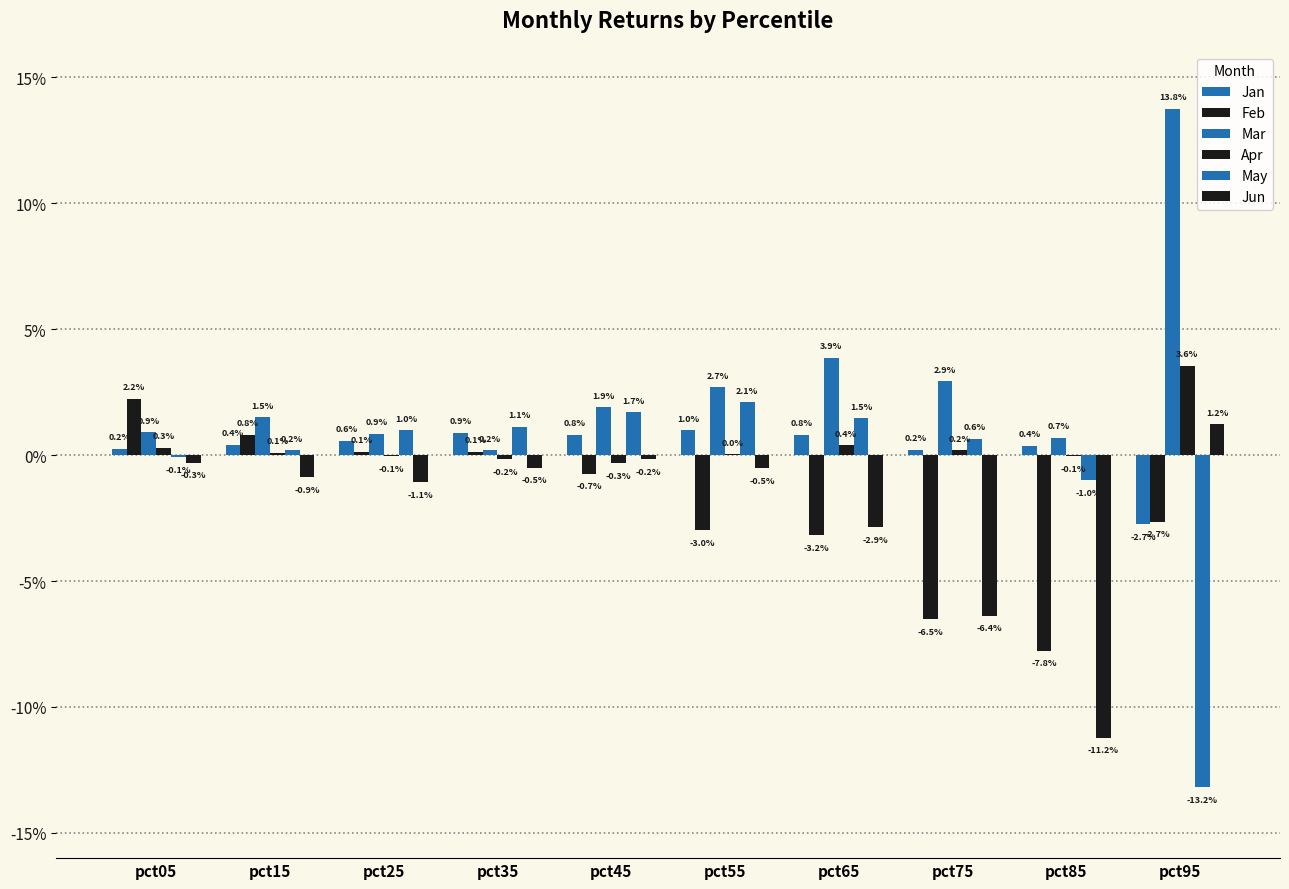

Which has a higher value, pct95 or pct45?

pct45